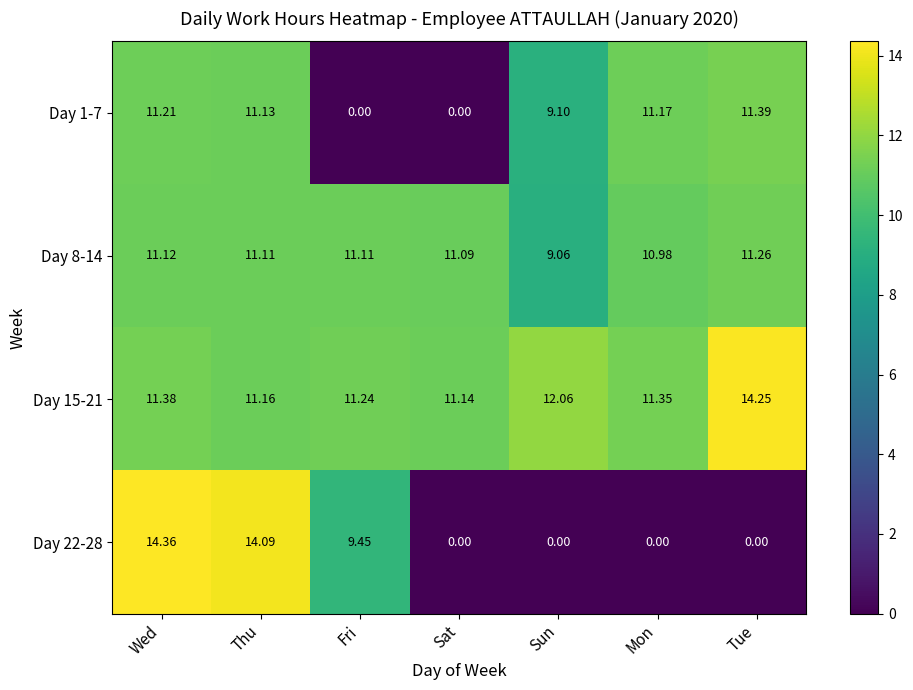

At which label does Day 22-28 reach its peak?

Wed